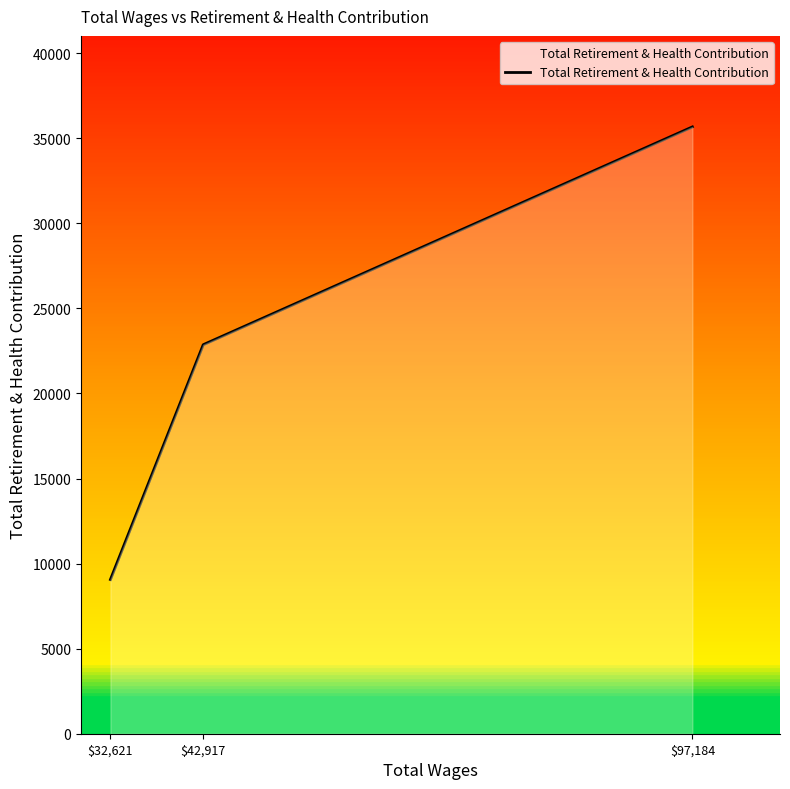

Rank the categories by value from lowest to highest.

$32,621, $42,917, $97,184